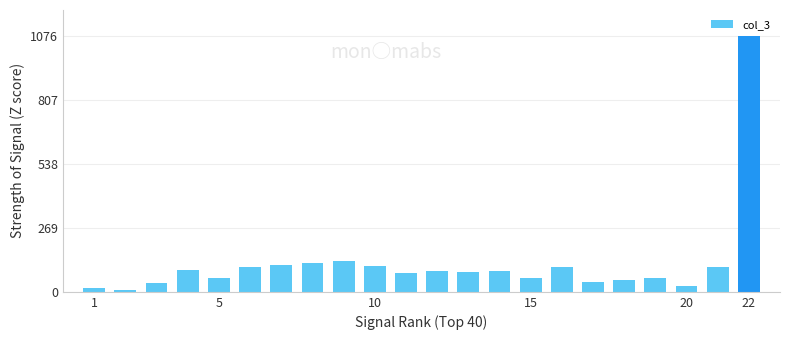

What is the maximum value shown in the chart?

1076